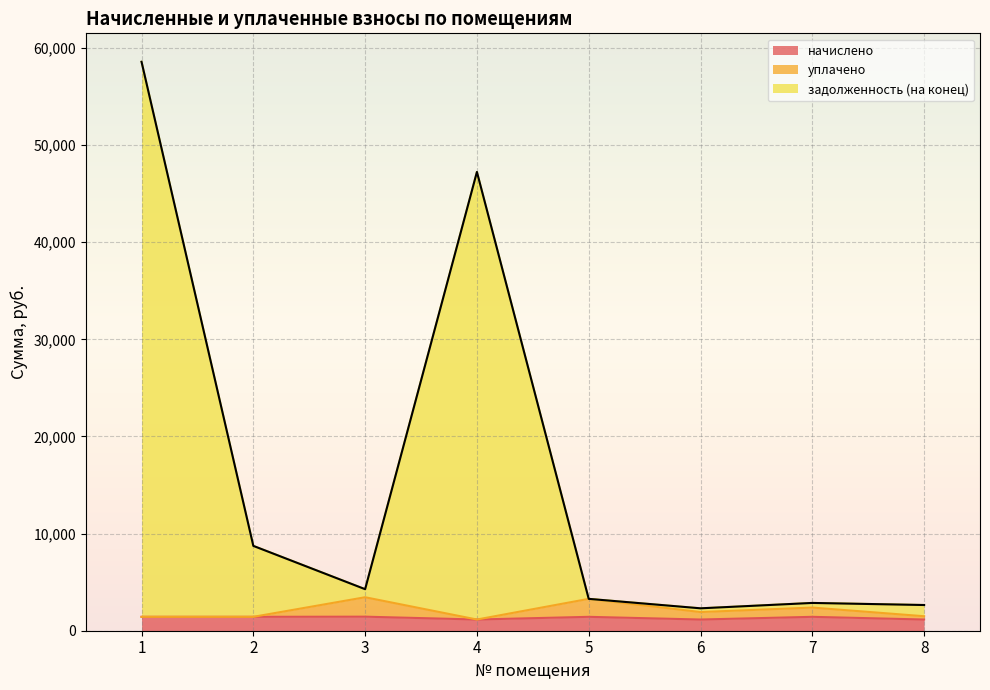

At how many categories does at least one series exceed 18107?

2